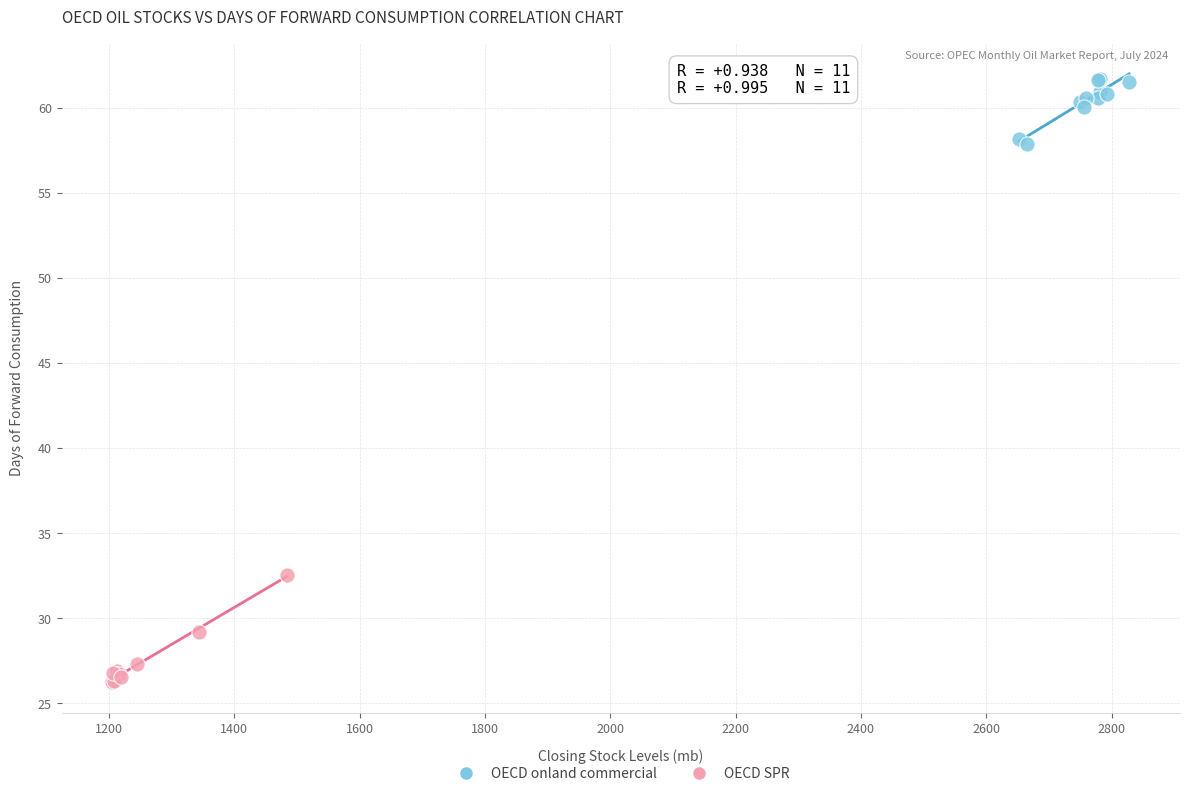

Which series has the widest spread of Y values?

OECD SPR